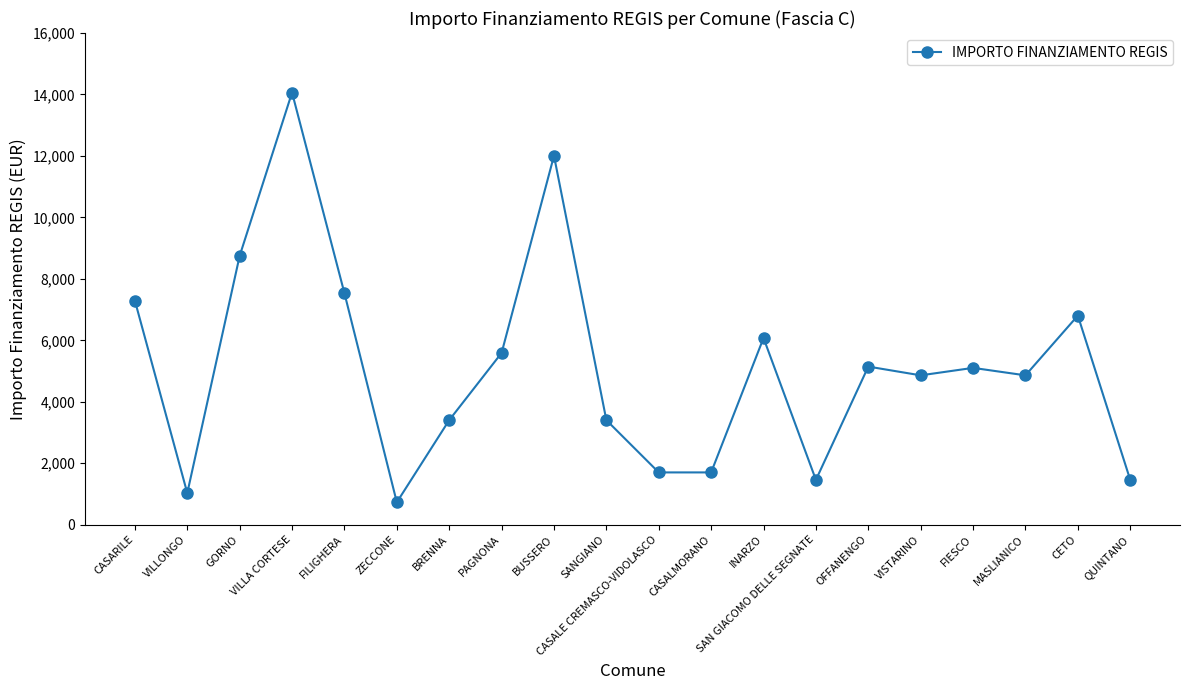

What is the greatest value displayed?

14063